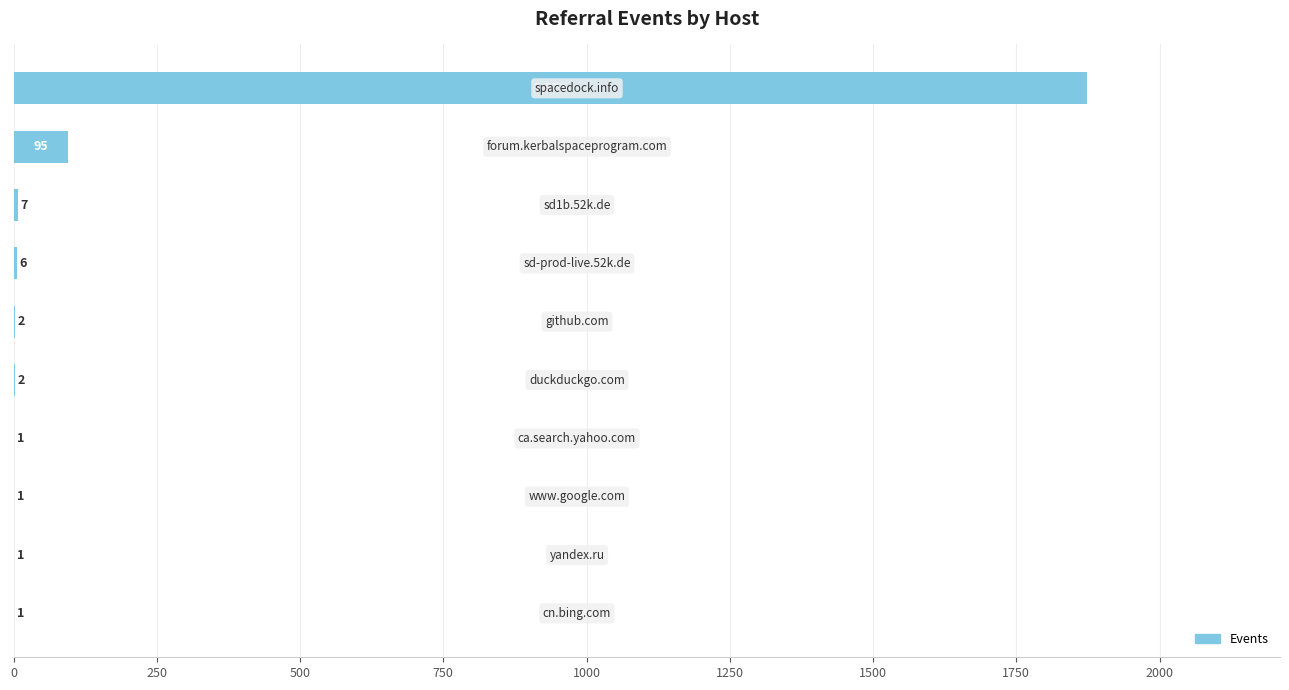

What is the maximum value shown in the chart?

1873